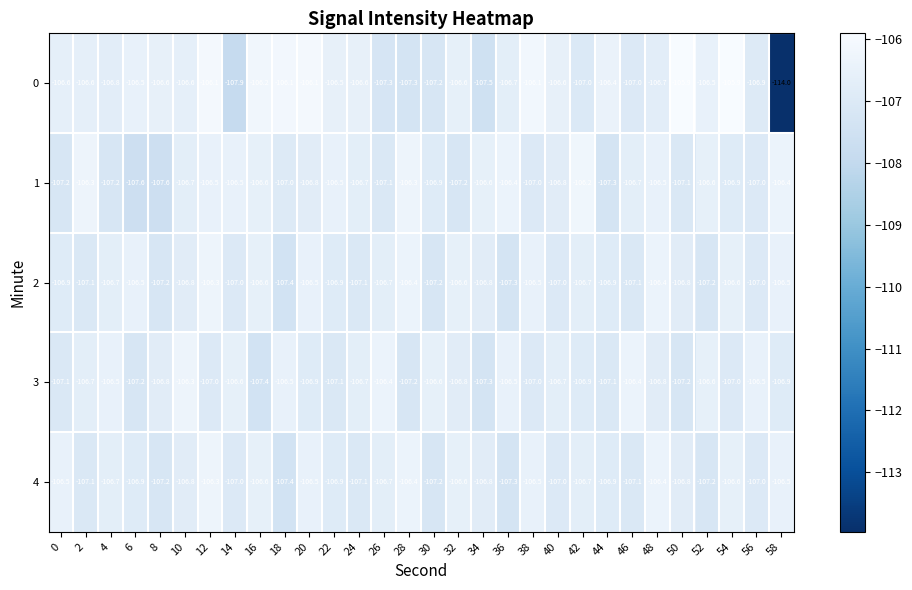

What is the sum of the 4 values at 58 and 56?

-213.5